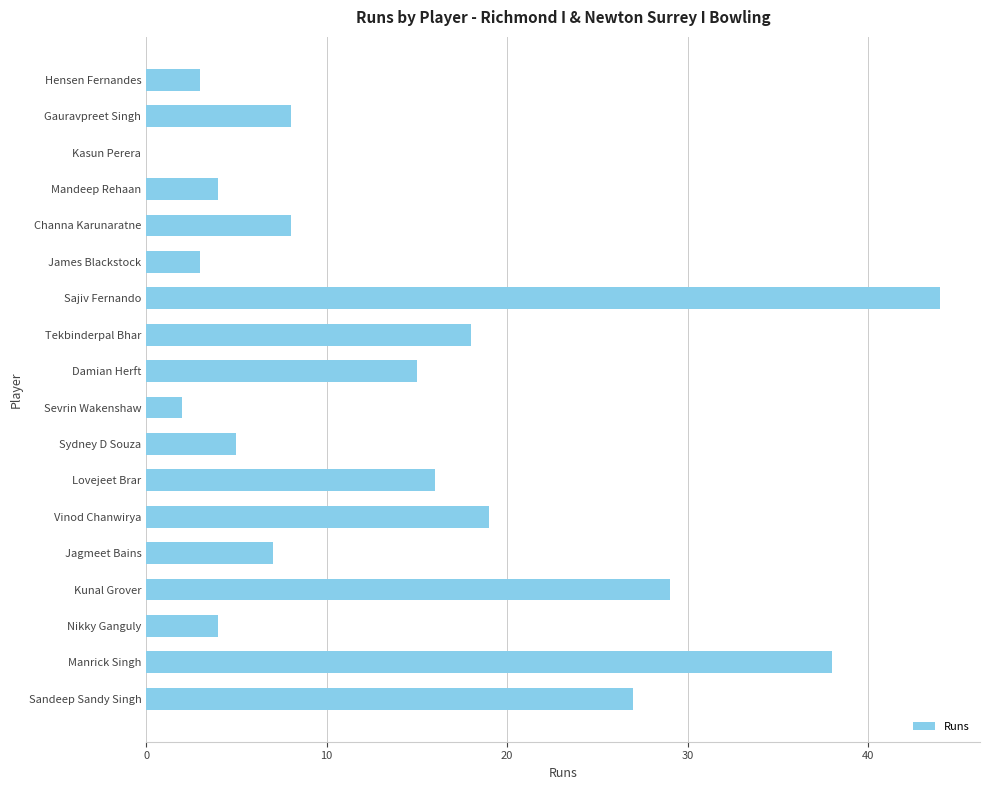

True or false: the data shows 7 at Jagmeet Bains.

True